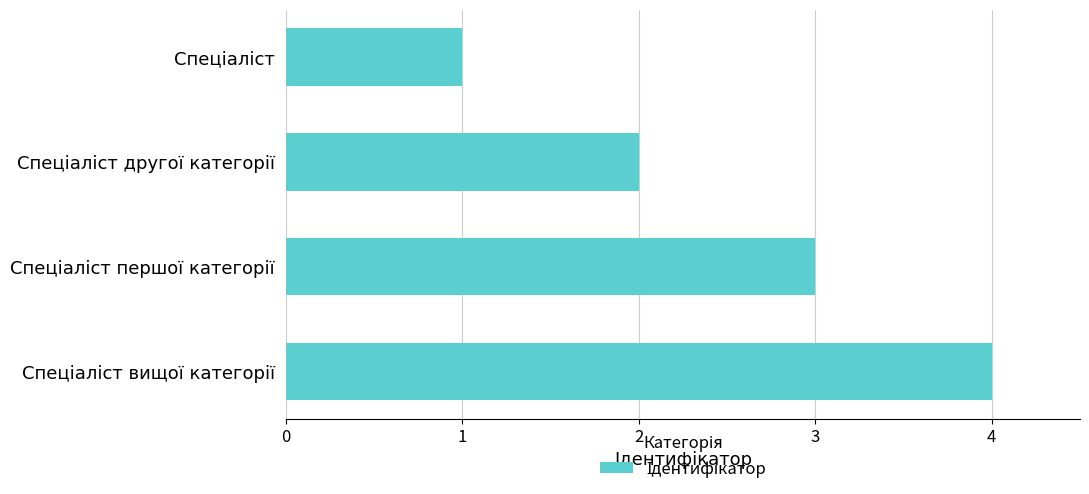

What is the maximum value shown in the chart?

4